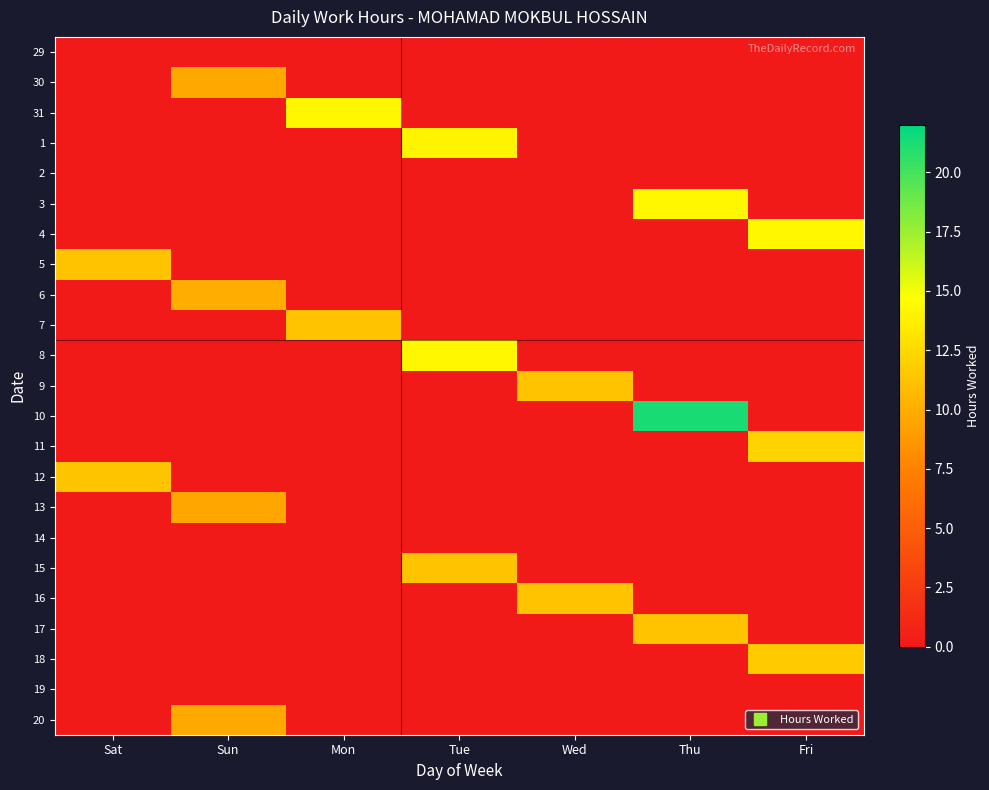

Which label corresponds to the largest value in the chart?

Thu